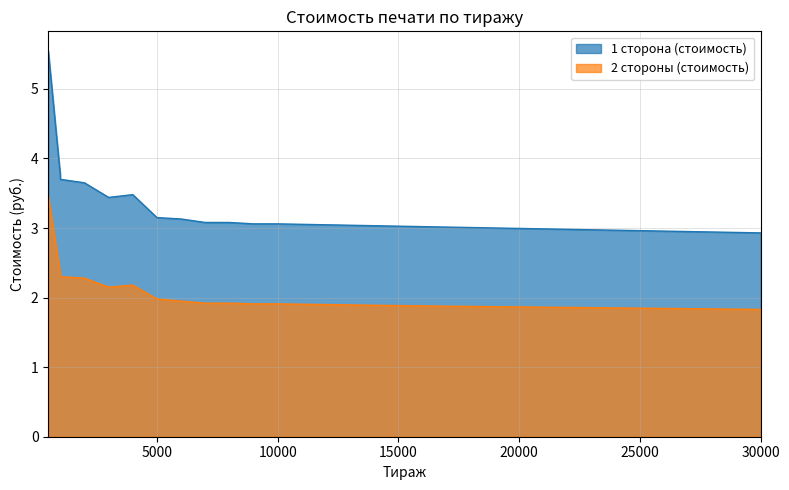

What is the lowest value of the 1 сторона (стоимость) series?

2.9